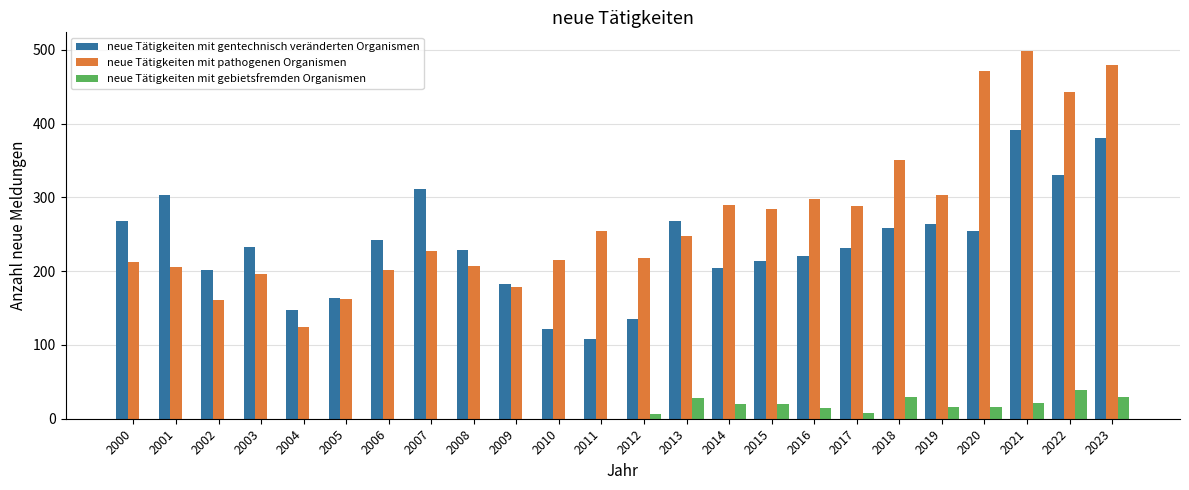

Is it true that neue Tätigkeiten mit pathogenen Organismen equals 207 at 2008?

True